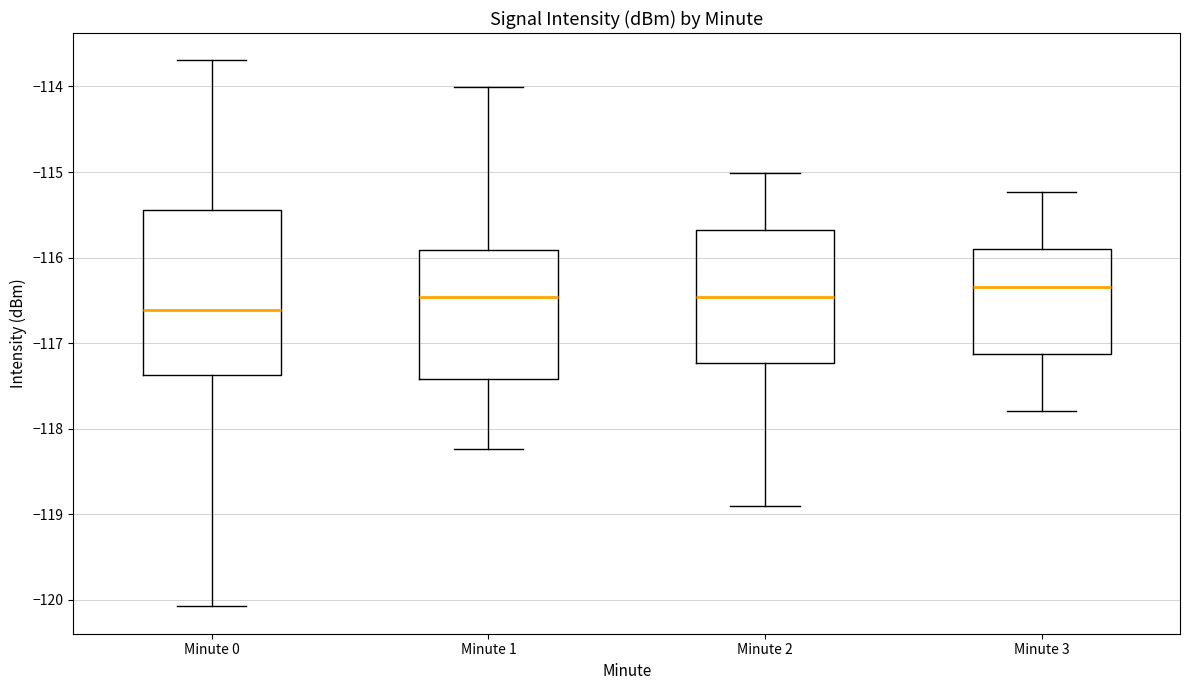

Reading left to right, transcribe this box plot: for each box, give where its median line is, the range the box spans, and where its two whiskers end, as read against the y-axis. The values are not printed on the chart, so give them approximately, as read against the axis.

Minute 0: median -116.6, box -117.4 to -115.4, whiskers -120.1 to -113.7
Minute 1: median -116.5, box -117.4 to -115.9, whiskers -118.2 to -114.0
Minute 2: median -116.5, box -117.2 to -115.7, whiskers -118.9 to -115.0
Minute 3: median -116.3, box -117.1 to -115.9, whiskers -117.8 to -115.2